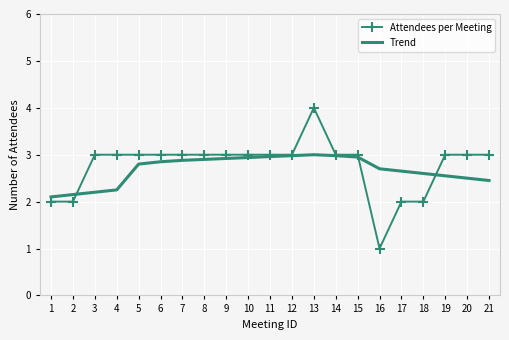

What is the smallest value displayed?

1.0